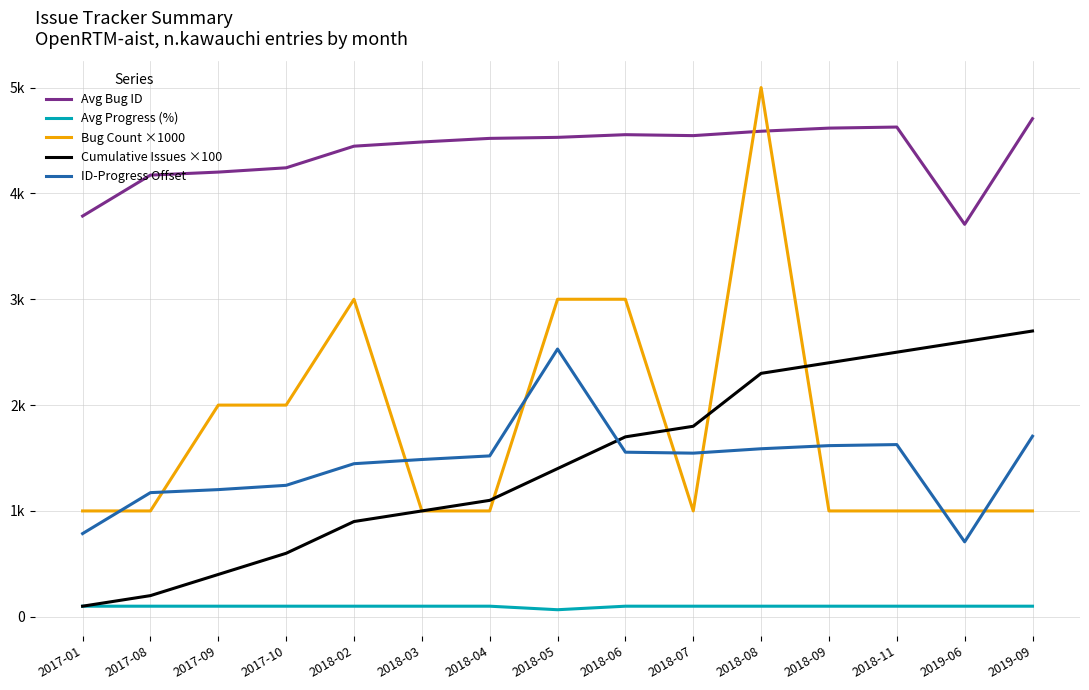

Does the chart have visible grid lines?

Yes